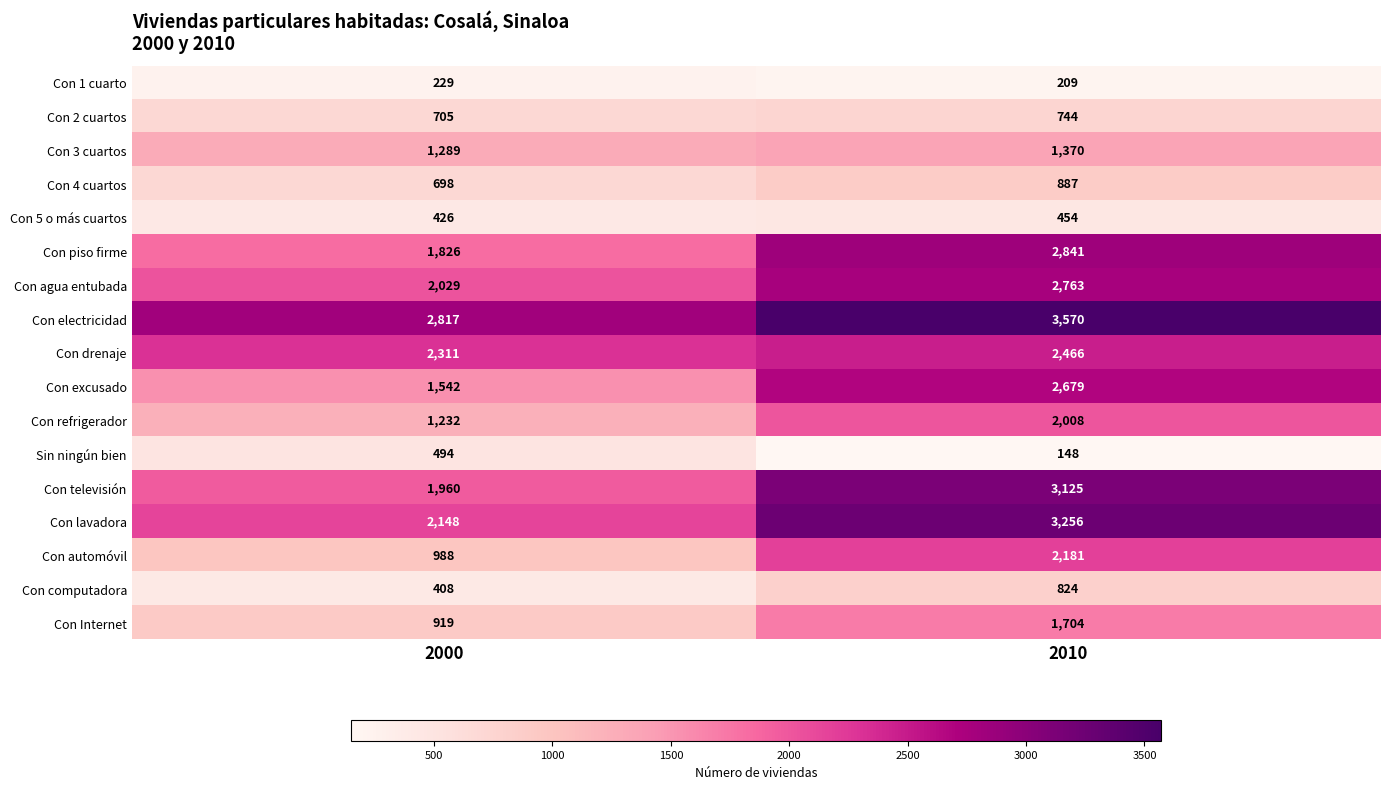

What is the difference between the highest and lowest values at 2000?

2588